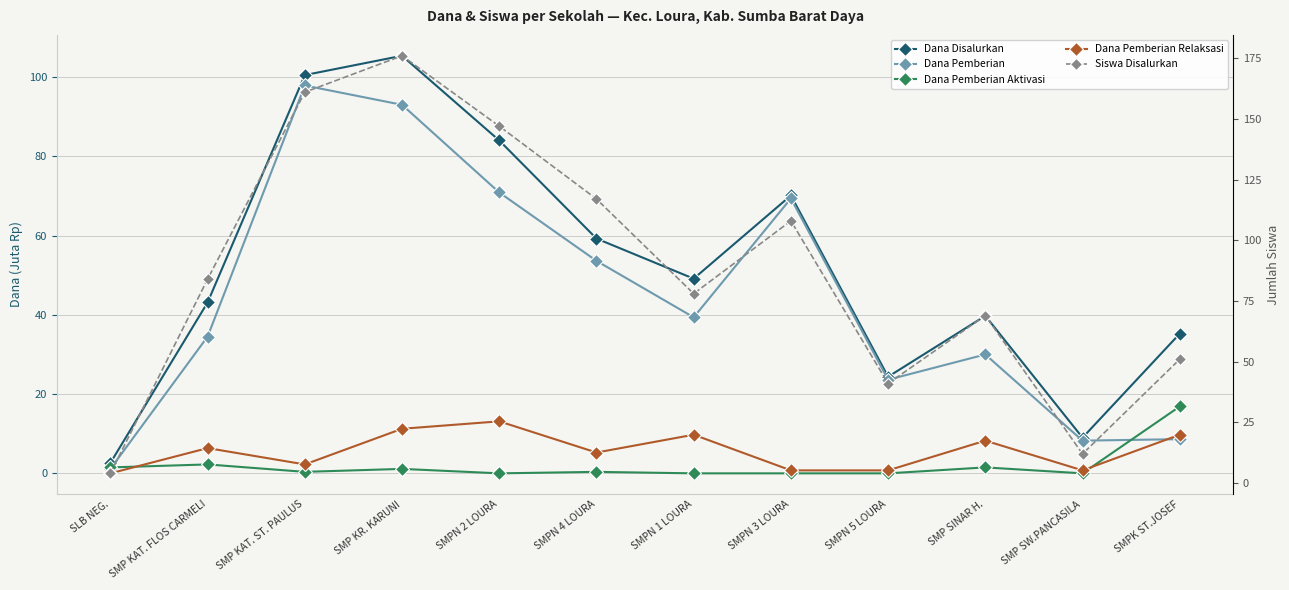

What is the average value of the Dana Pemberian series?

44.2